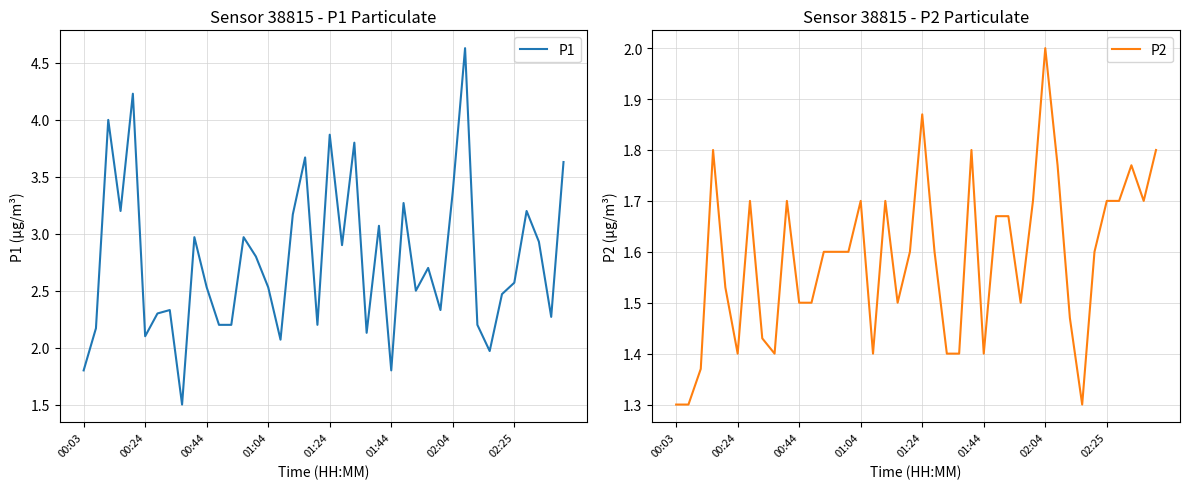

At 23, list the series in order from smallest to largest.

P2, P1